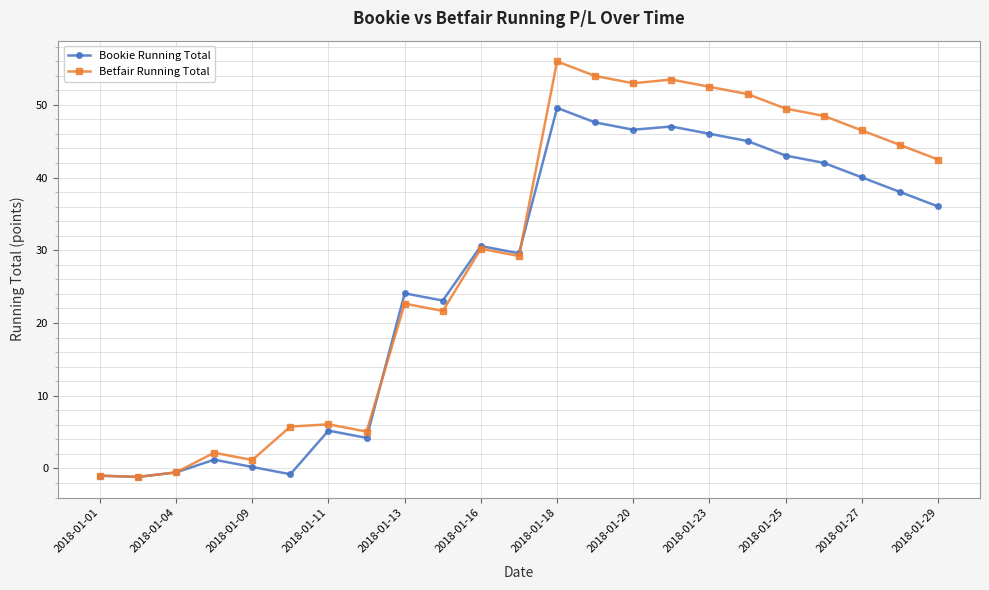

At how many categories does at least one series exceed 4?

18